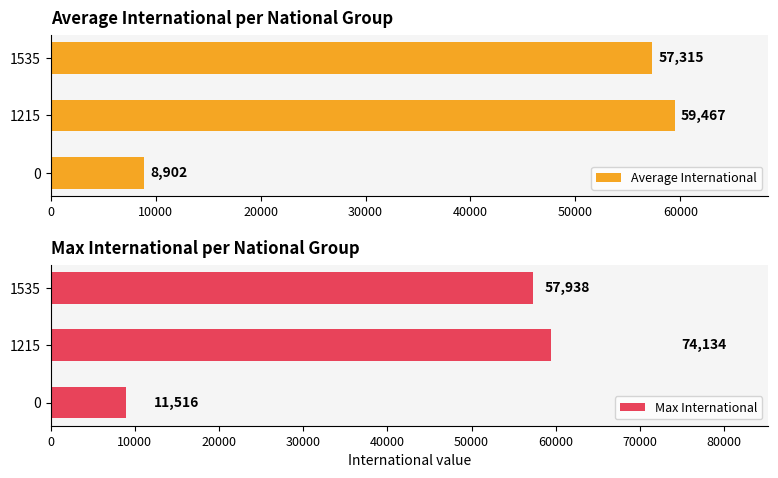

How many groups of bars are there?

3